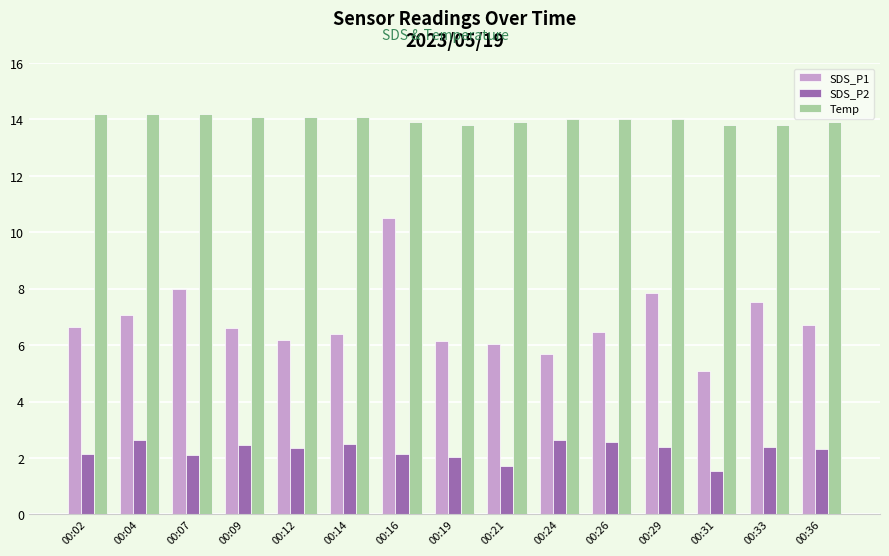

How many series are shown in this chart?

3